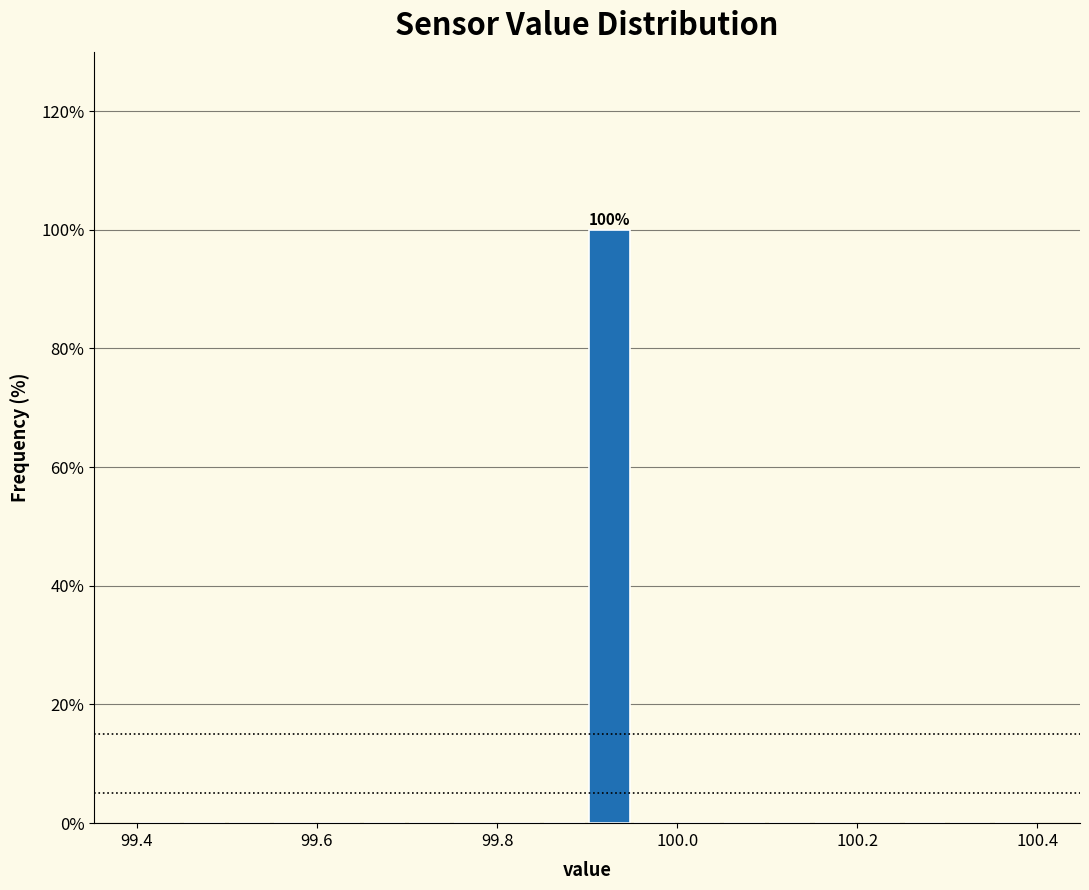

Around what value on the x-axis is the tallest bar? Give the approximate position of its centre, as read against the axis.

99.92